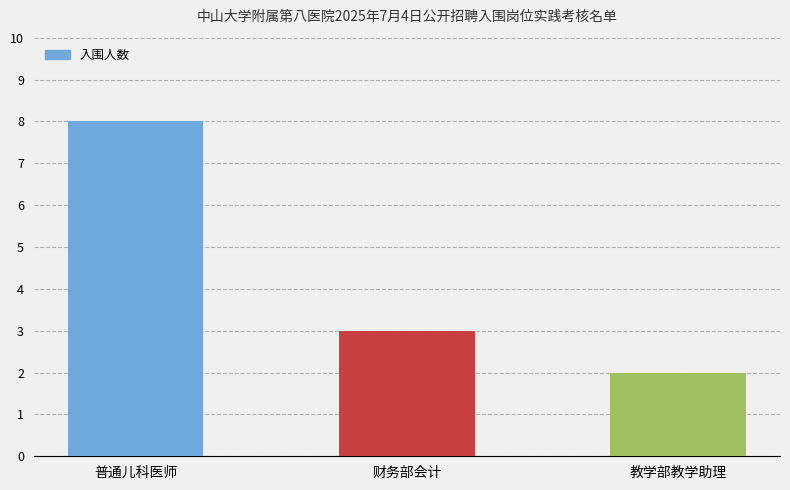

Rank the categories by value from highest to lowest.

普通儿科医师, 财务部会计, 教学部教学助理